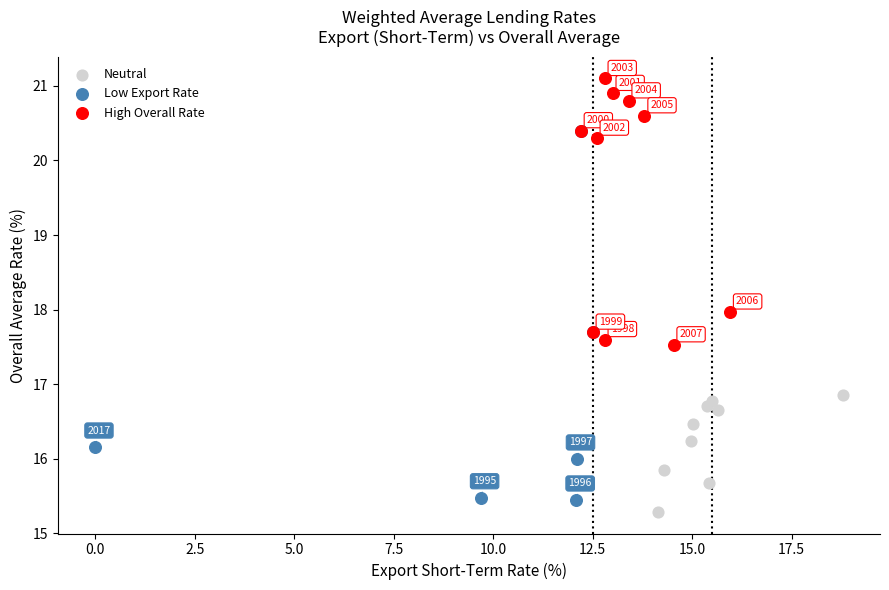

Which series contains the lowest Y value?

Neutral